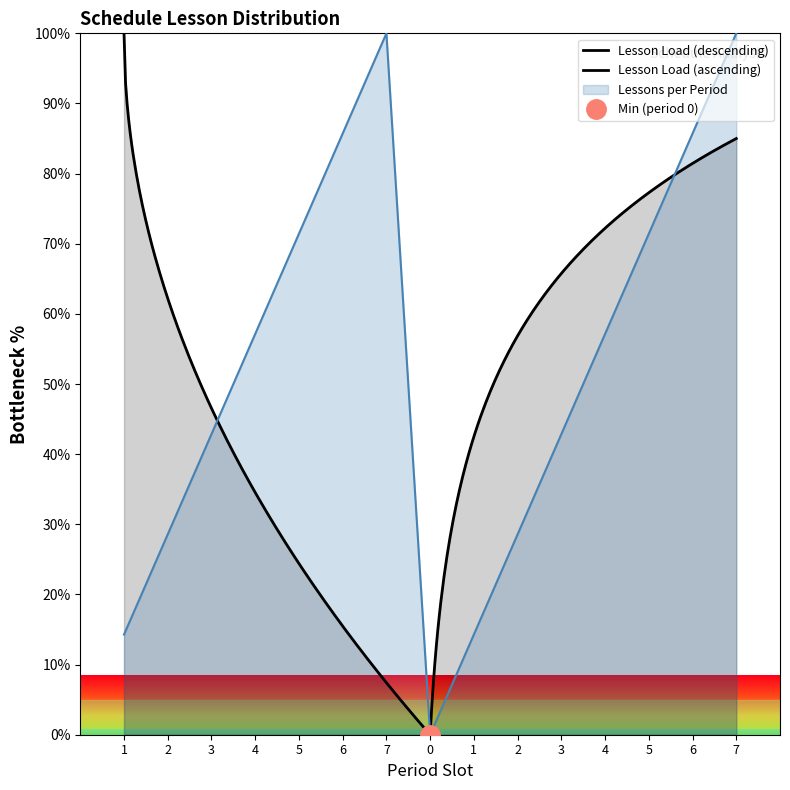

At which category does the data reach its first local peak?

7